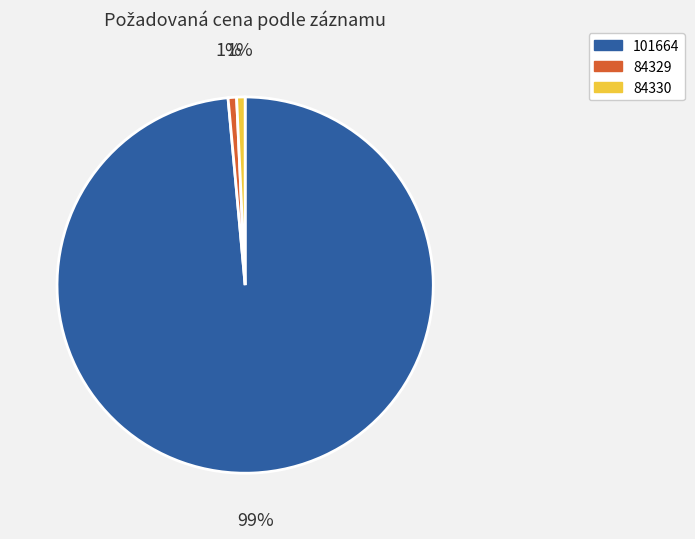

What is the largest slice in the pie chart?

101664